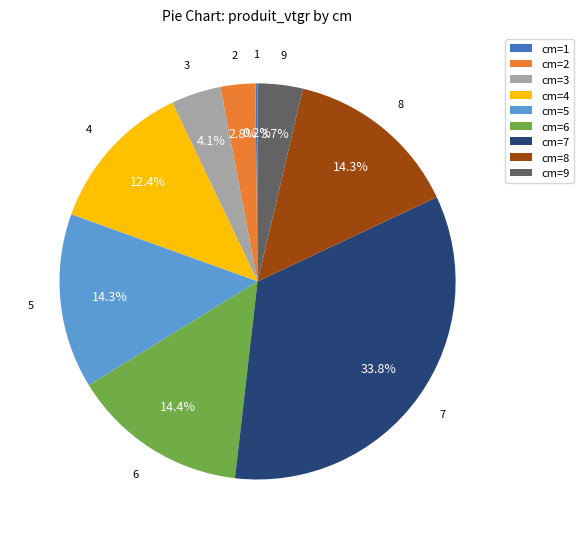

Combined, do cm=2 and cm=8 account for over 50%?

No